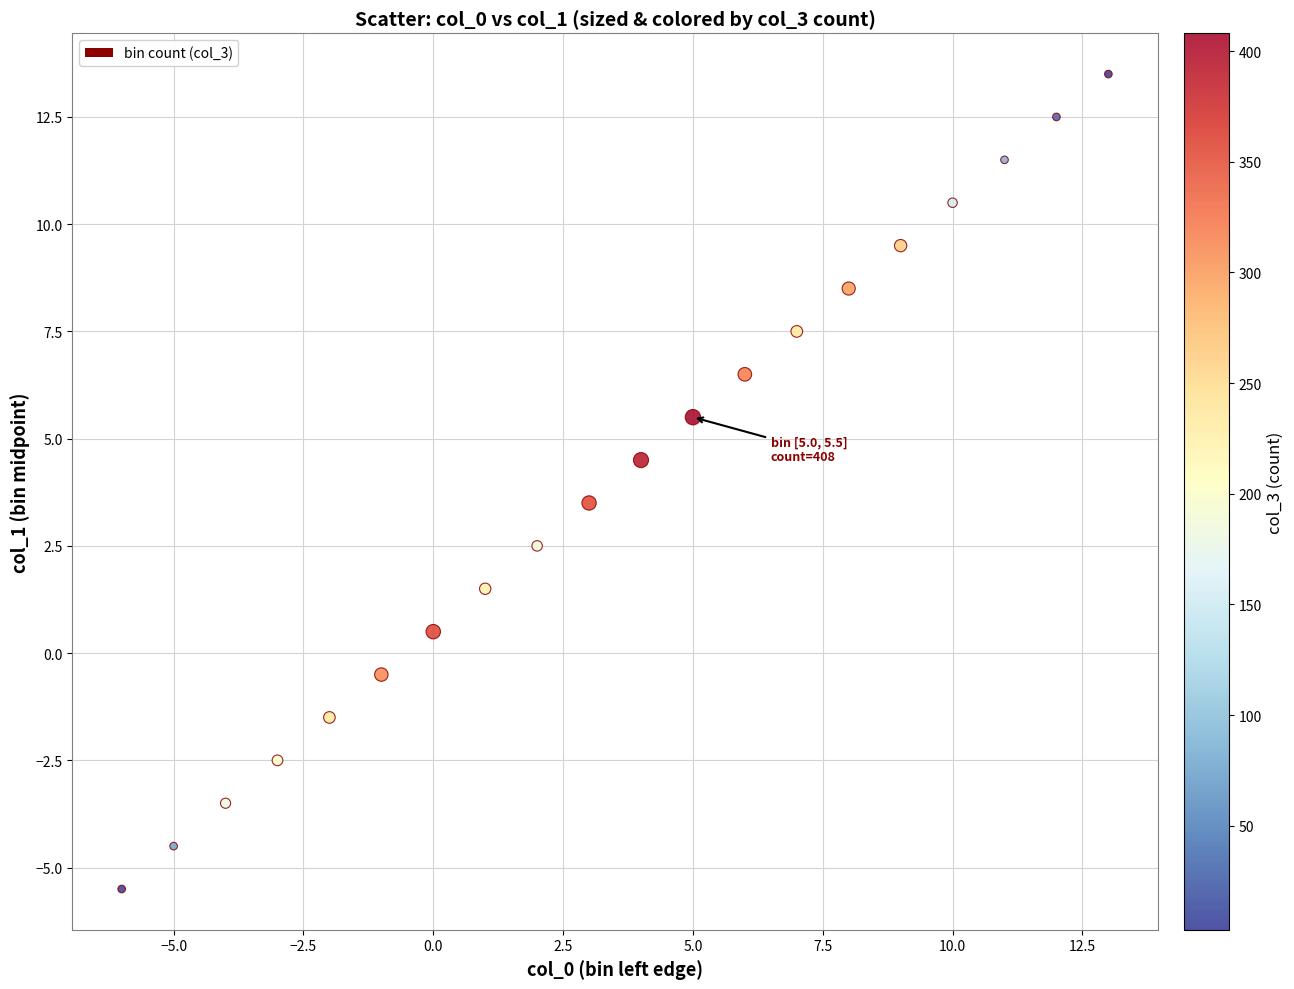

What is the range of X values (max minus min)?

19.0